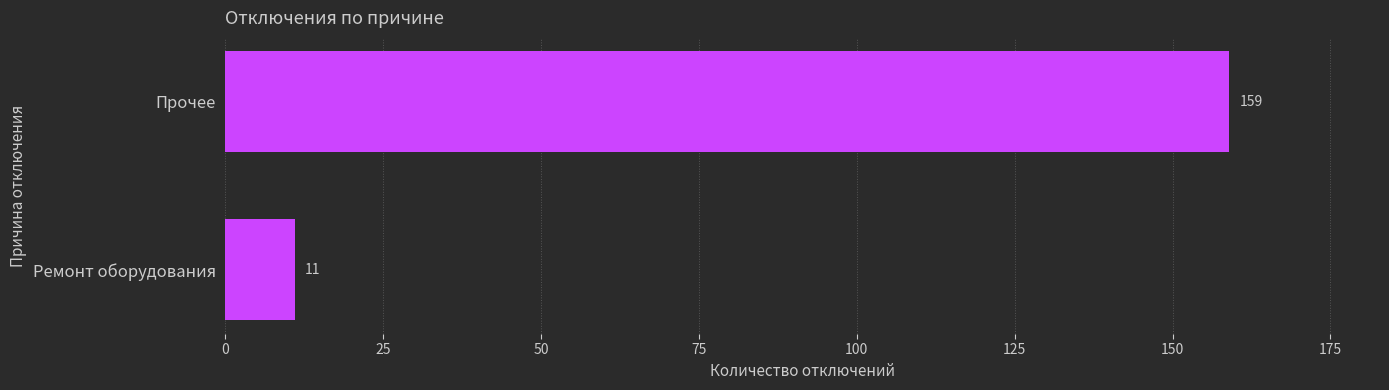

List the labels in order of value, smallest first.

Ремонт оборудования, Прочее